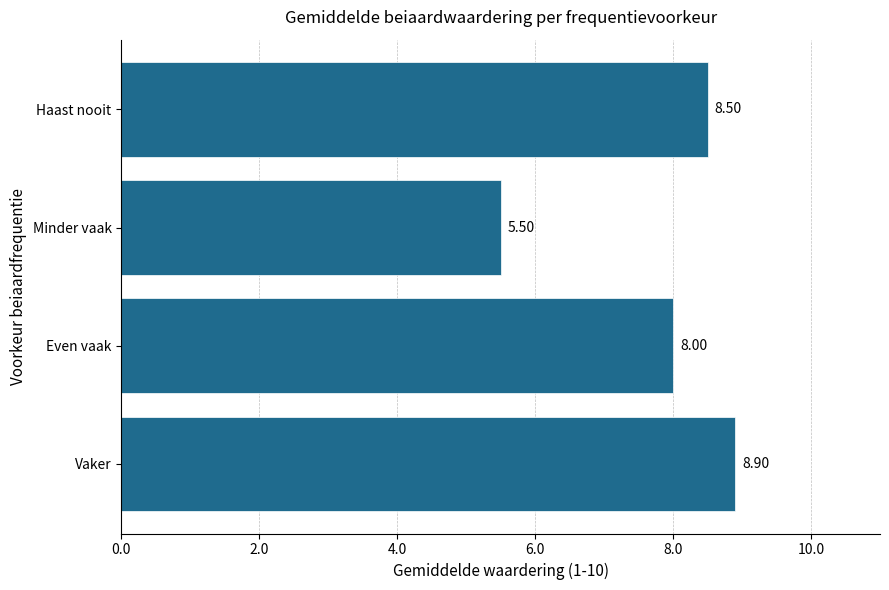

Where is the data nearest to the value 7?

Even vaak